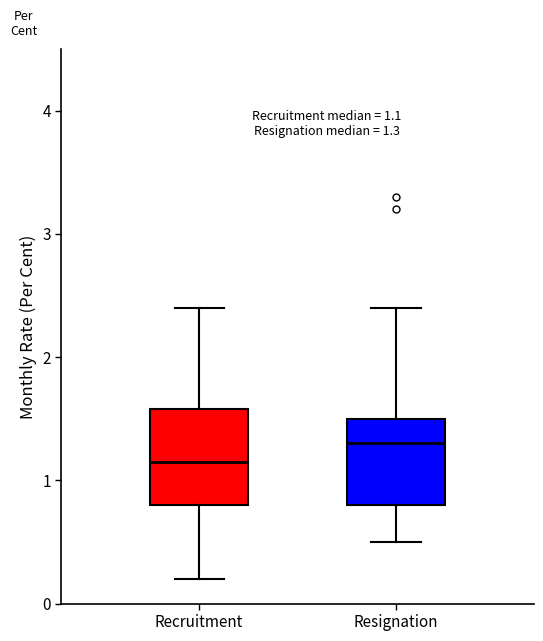

Which box's median line is the highest?

Resignation